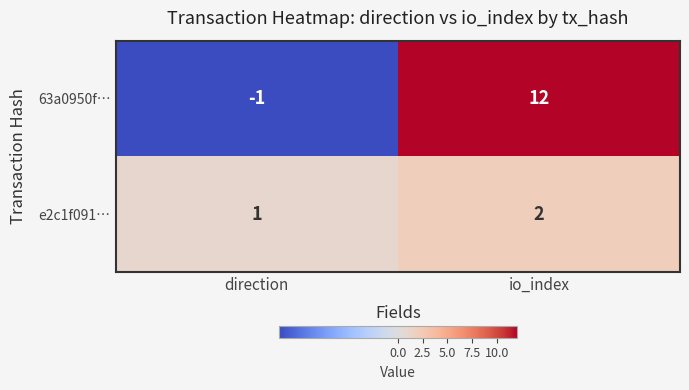

Which series has the widest spread of values?

63a0950f…